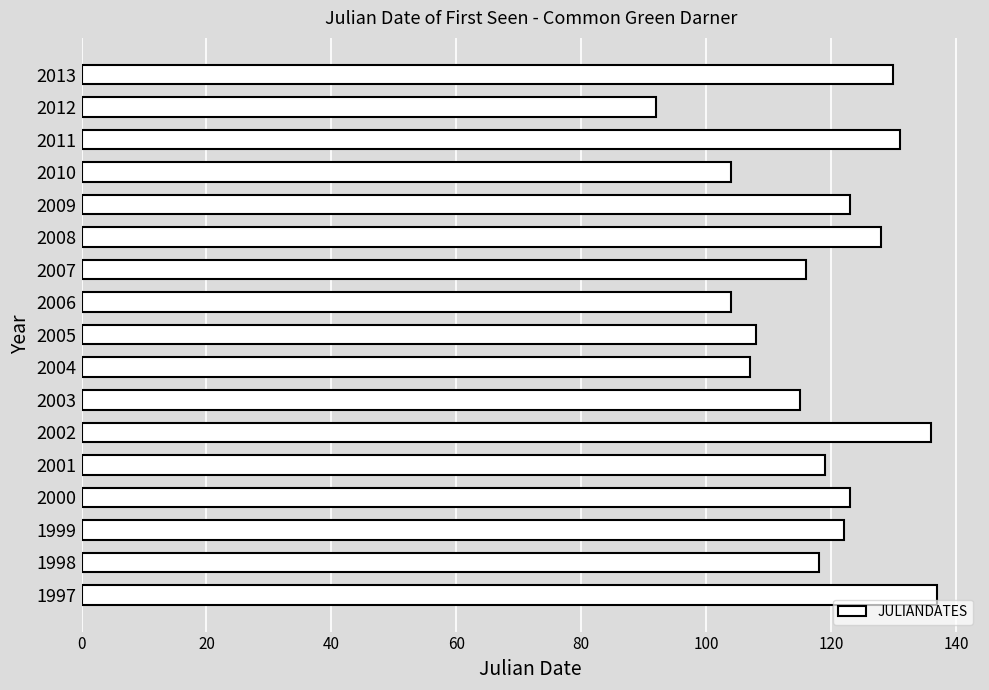

The chart shows a value of 123 at 2009. True or false?

True